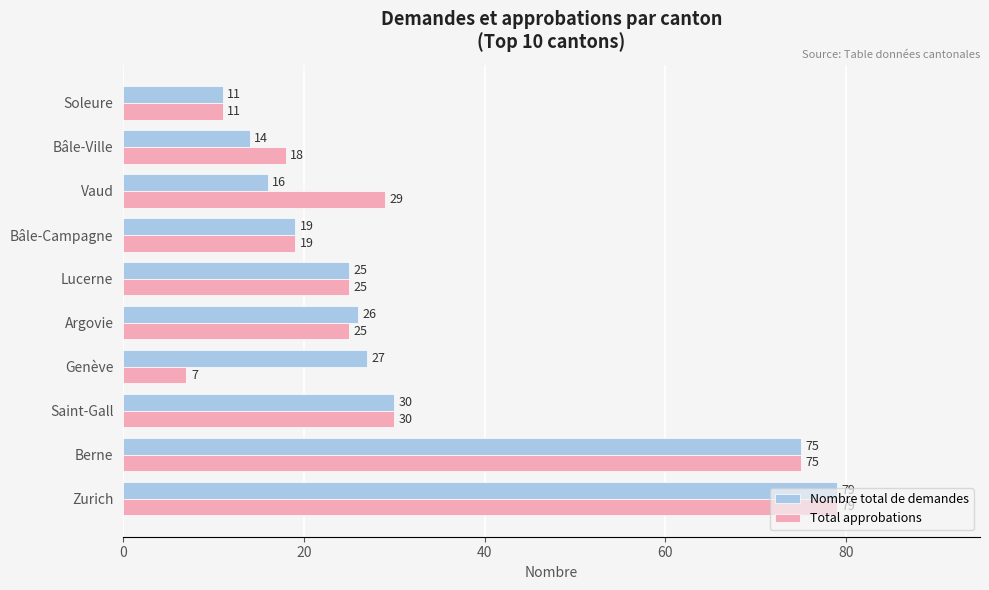

List the labels in order of Nombre total de demandes value, largest first.

Zurich, Berne, Saint-Gall, Genève, Argovie, Lucerne, Bâle-Campagne, Vaud, Bâle-Ville, Soleure